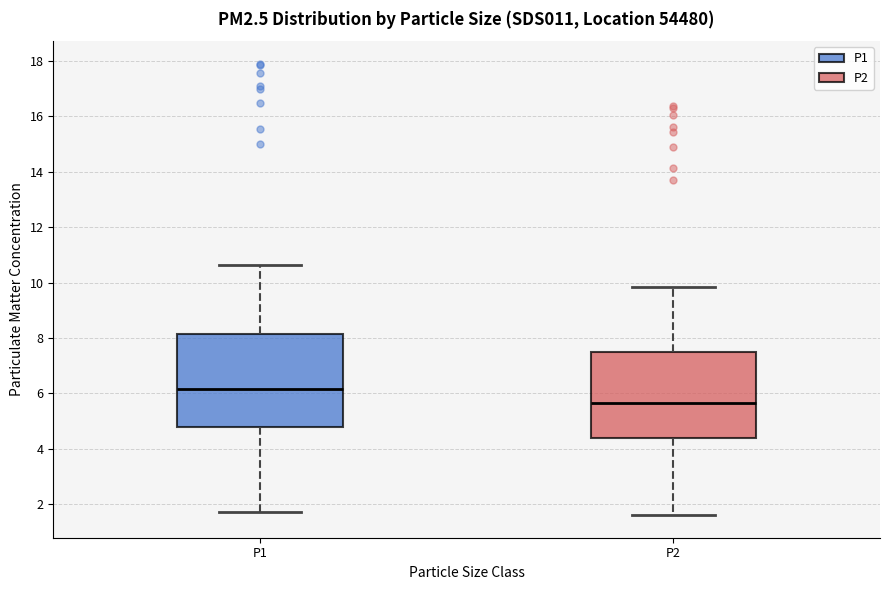

Reading left to right, read every box against the y-axis: the position of its median line, the range the box covers, and the ends of its whiskers. The values are not printed on the chart, so give them approximately, as read against the axis.

P1: median 6.2, box 4.8 to 8.2, whiskers 1.8 to 10.6
P2: median 5.6, box 4.4 to 7.4, whiskers 1.6 to 9.8